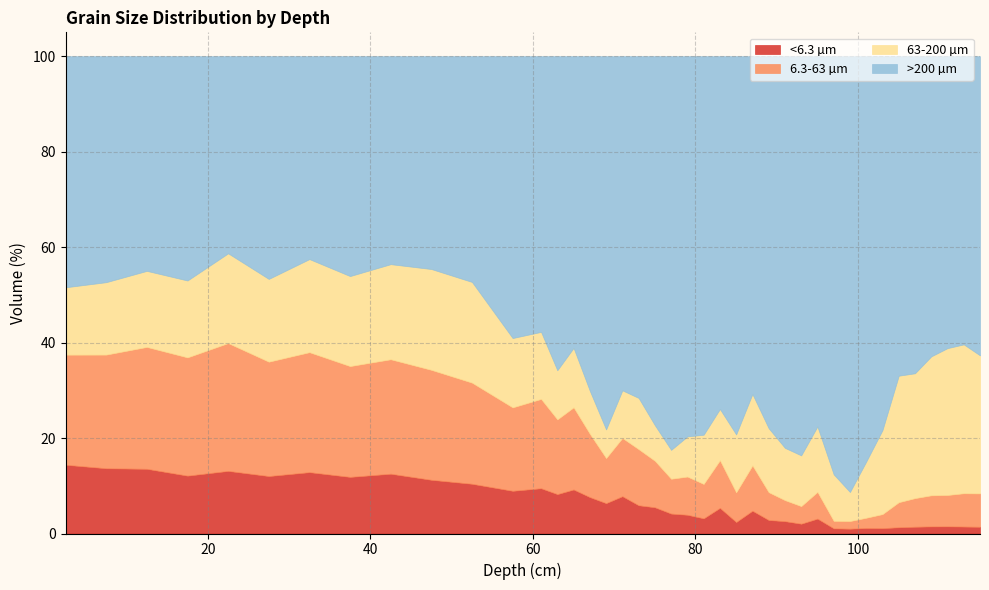

What is the total value across all series at 95.0?

100.0